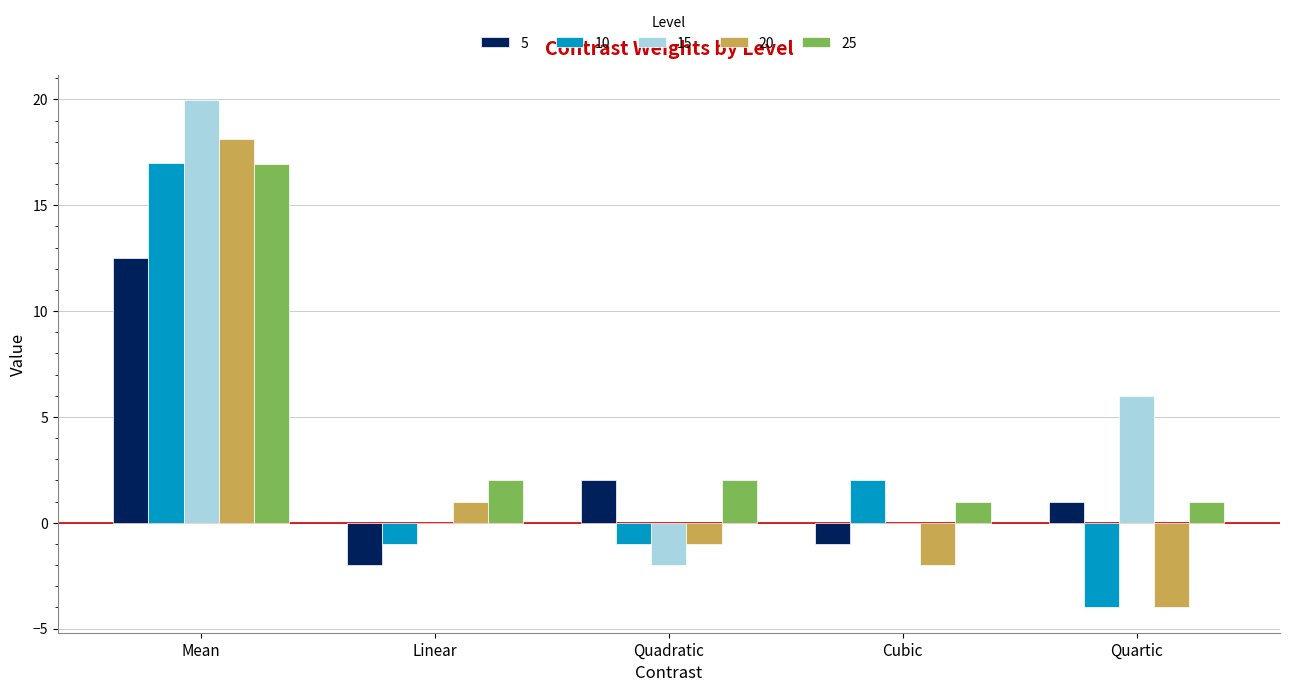

What is the maximum value for 25?

16.9